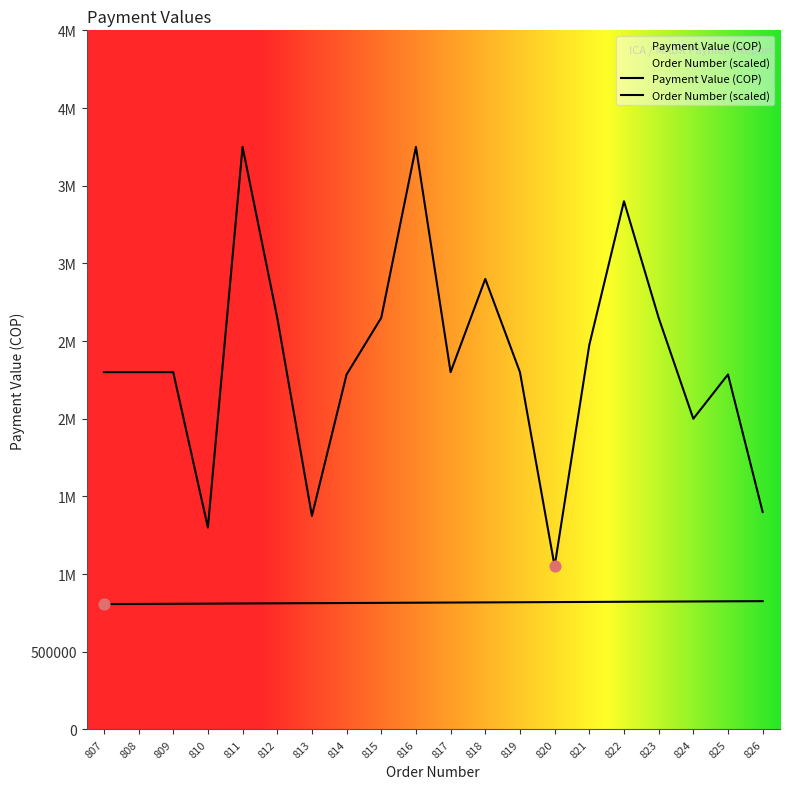

What are all the series names shown in the legend?

Payment Value (COP), Order Number